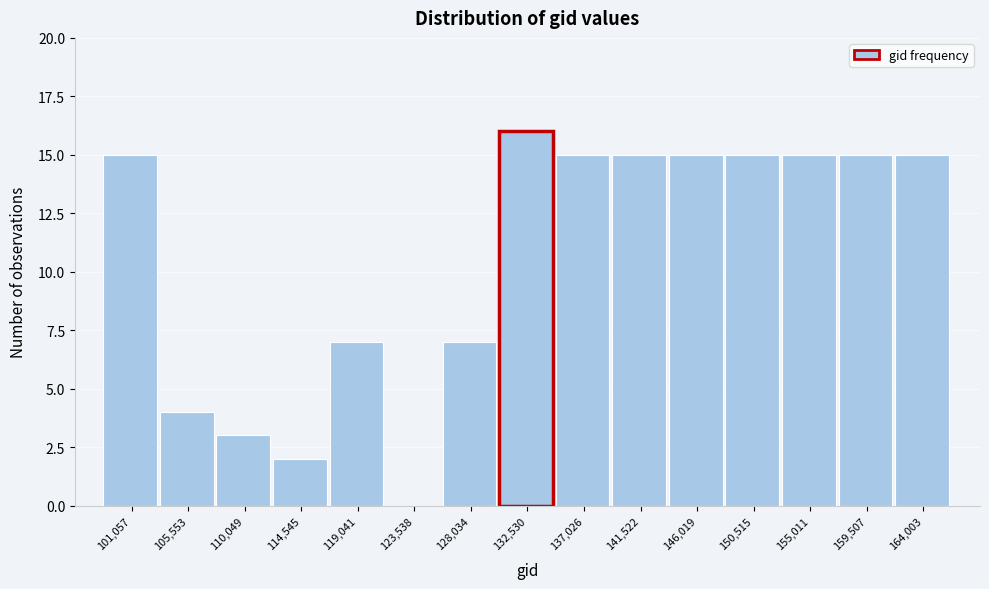

Reading left to right, transcribe all the data shown in this chart.

101,057=15	105,553=4	110,049=3	114,545=2	119,041=7	123,538=0	128,034=7	132,530=16	137,026=15	141,522=15	146,019=15	150,515=15	155,011=15	159,507=15	164,003=15